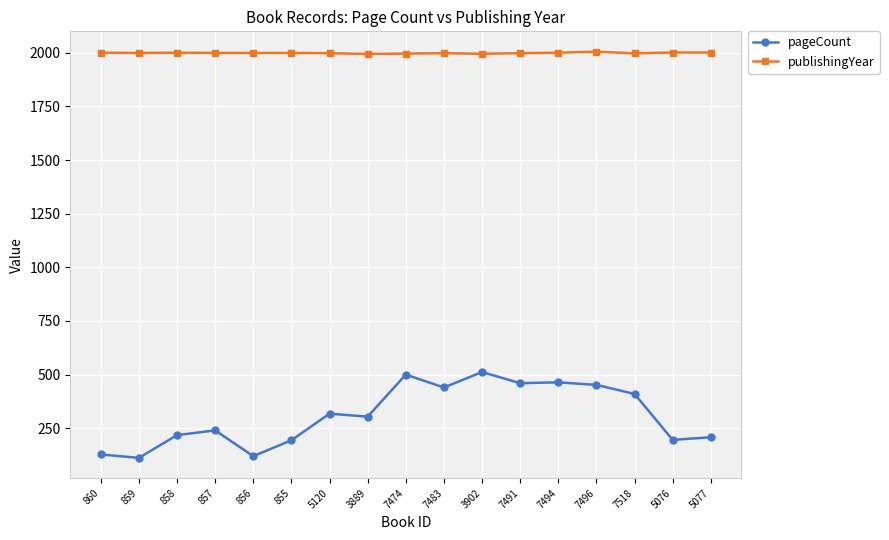

What is the total value across all series at 7483?

2438